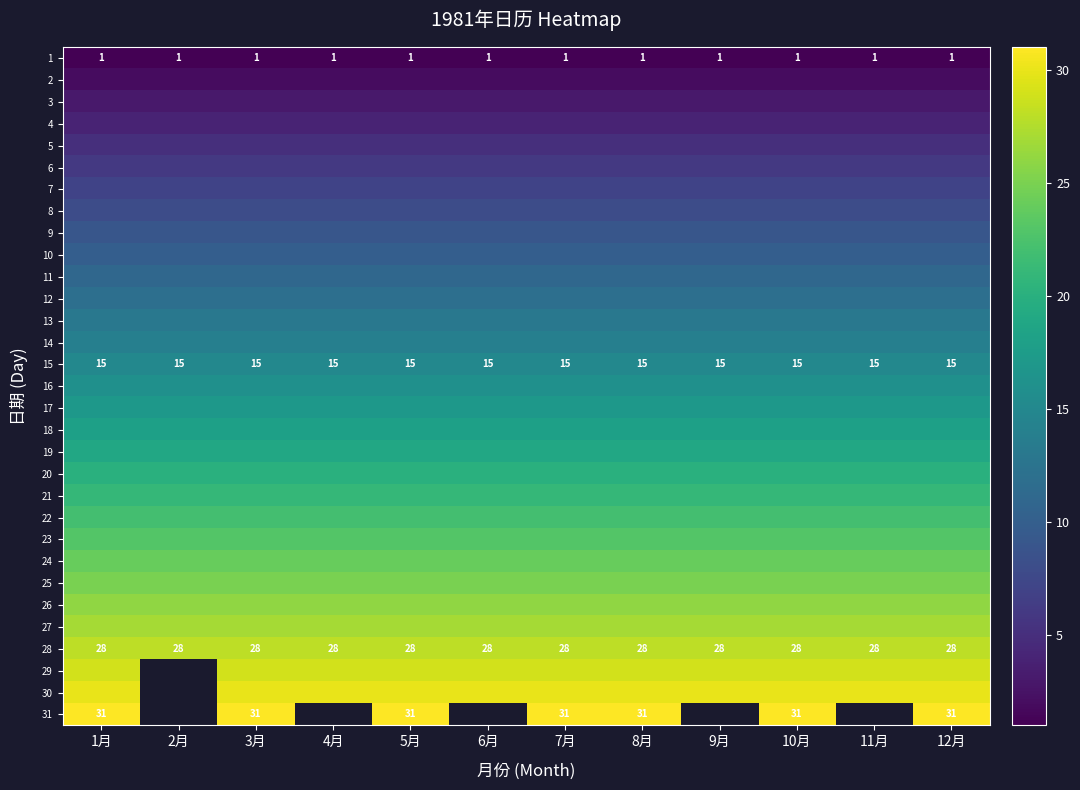

What is the sum of the 15 values at 2月 and 12月?

30